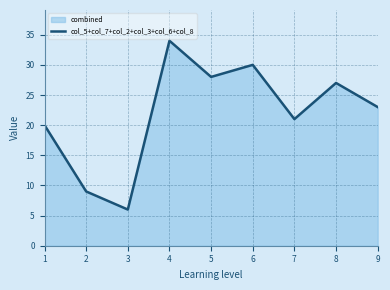

How many interior local peaks (higher than both neighbors) does the data have?

3